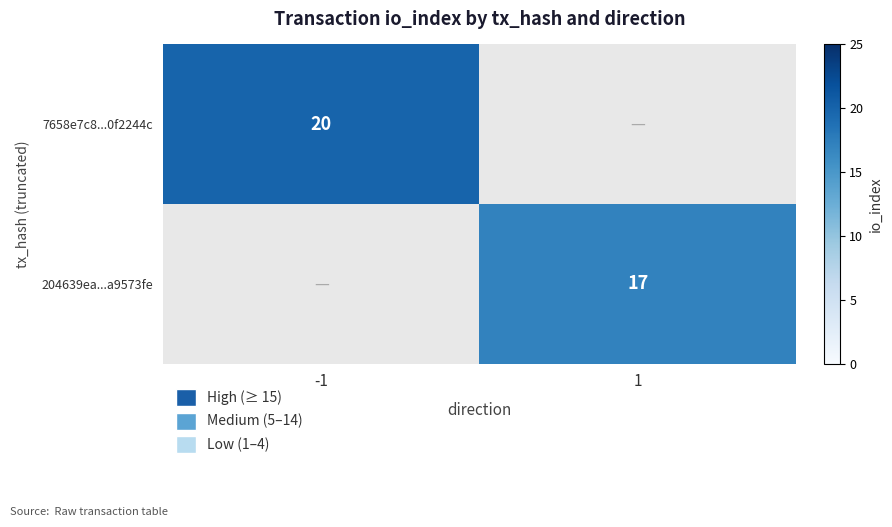

The value of 204639ea...a9573fe at 1 is 17. True or false?

True